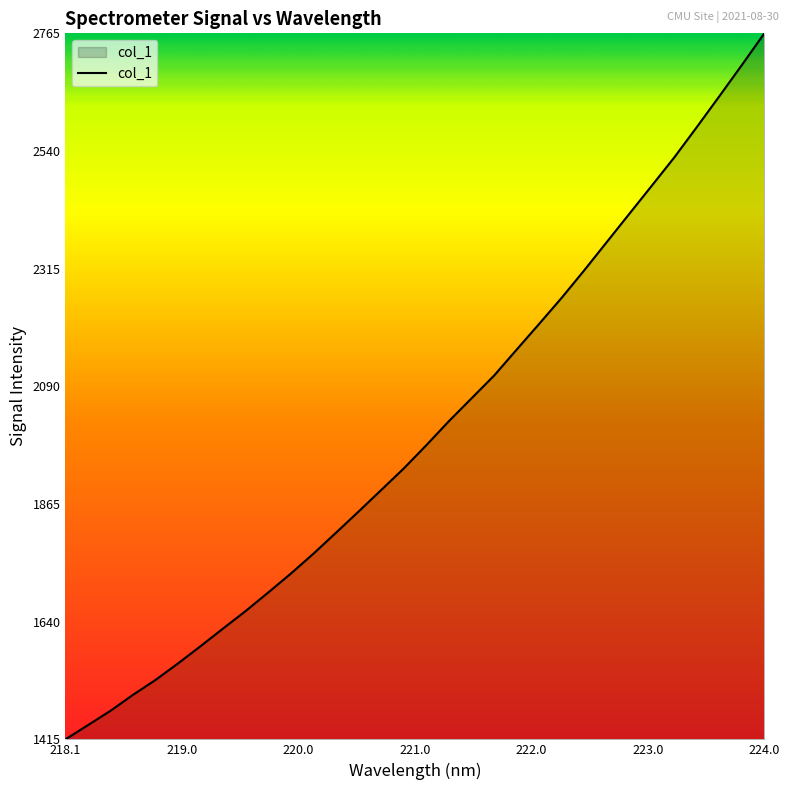

What is the difference between the maximum and minimum values?

1350.5